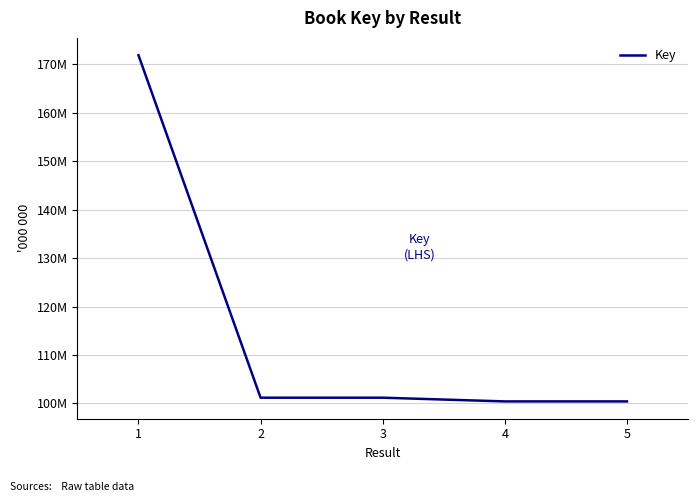

Reading left to right, list all the values displayed in this chart.

171893339	101169543	101169770	100403090	100403646